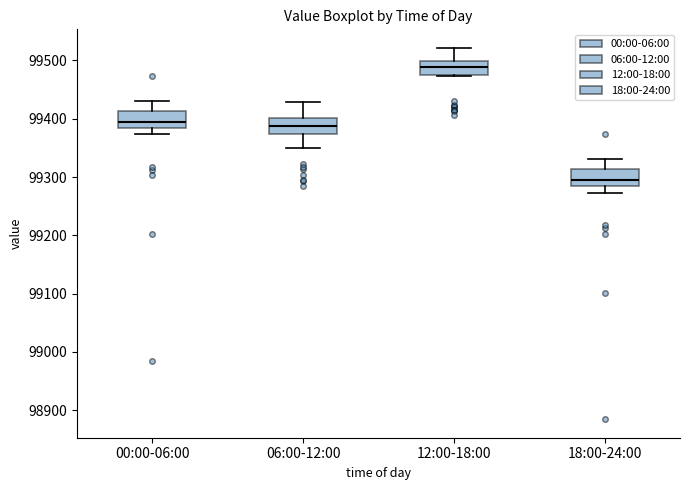

Where is the lower edge of the box for 18:00-24:00 on the y-axis? The values are not printed on the chart, so give them approximately, as read against the axis.

99280